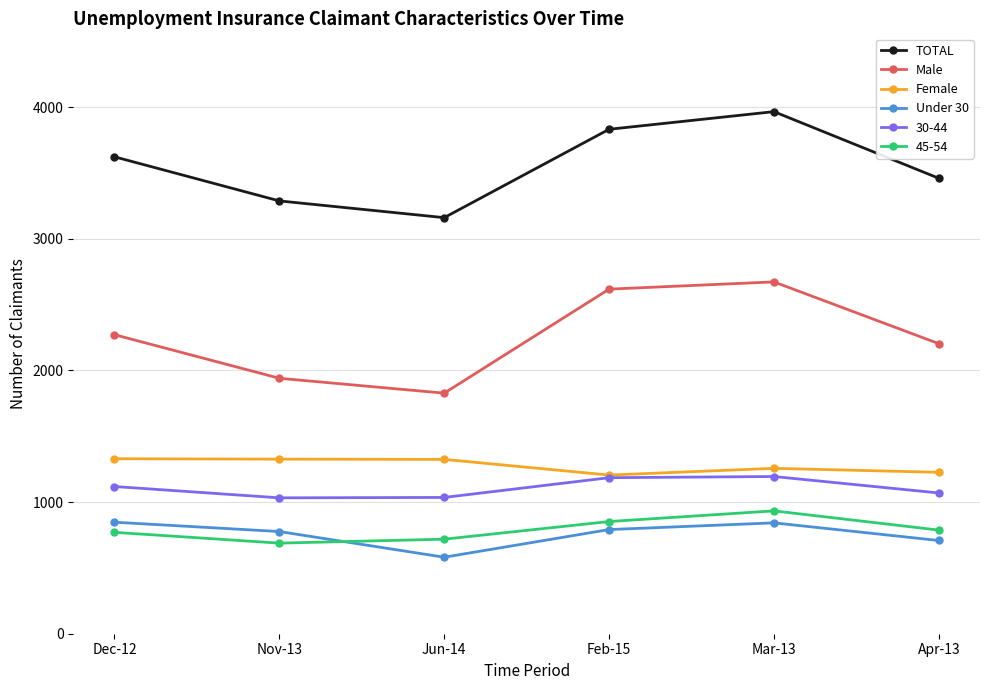

Which category has the highest value across all series?

Mar-13